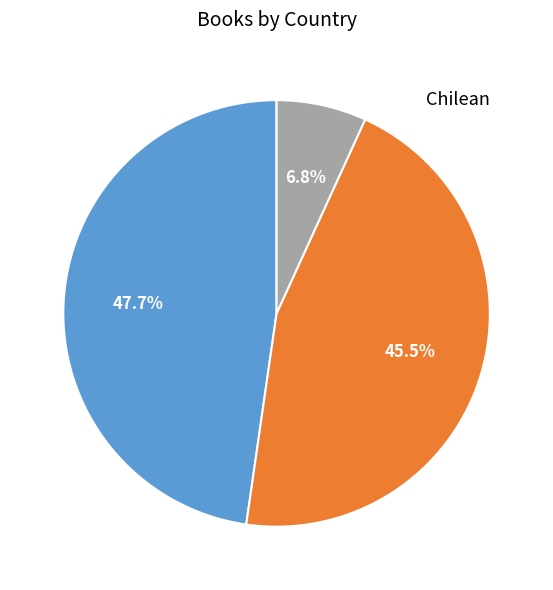

Combined, do Chilean and German account for over 50%?

Yes